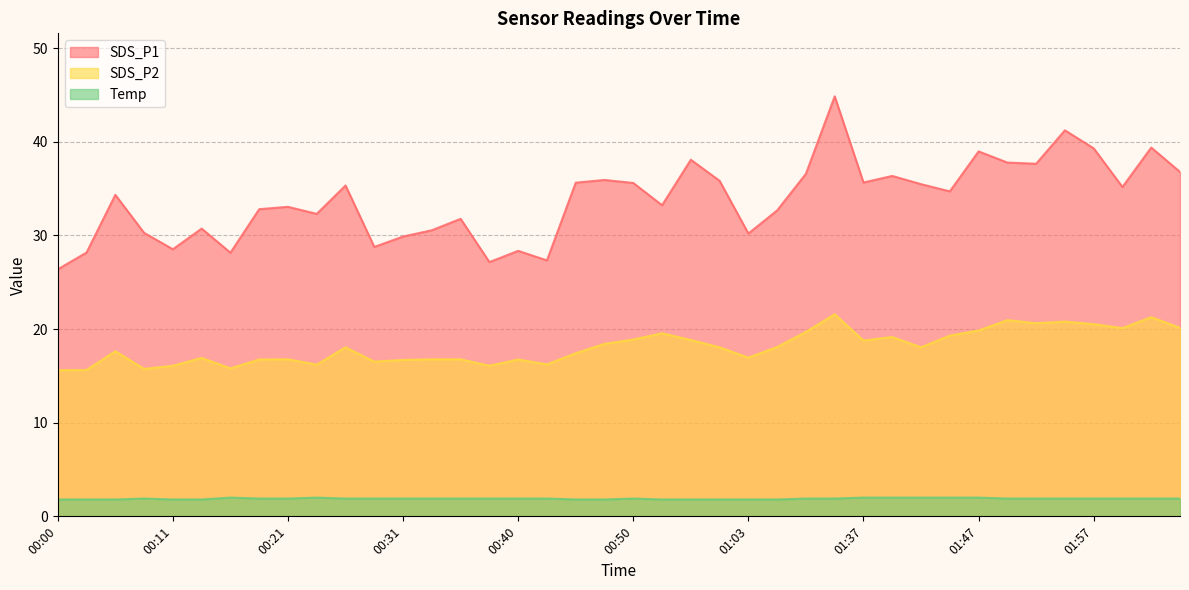

True or false: SDS_P2 and Temp cross at least once.

False